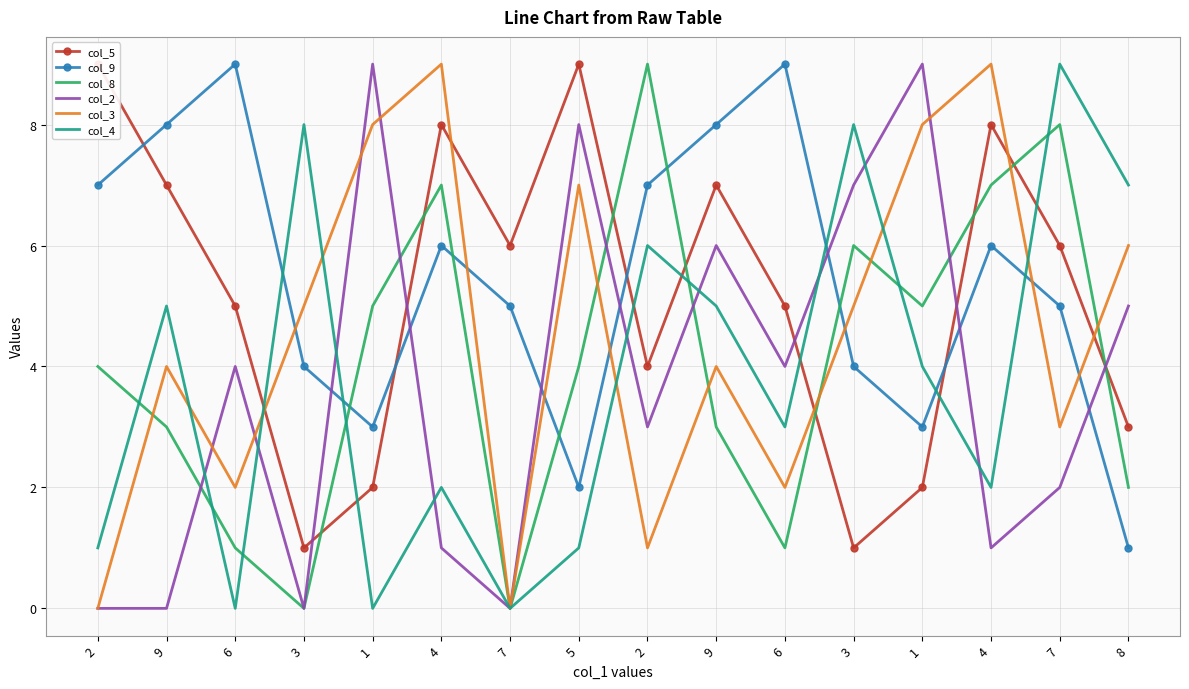

At which category is the sum across all series the highest?

4